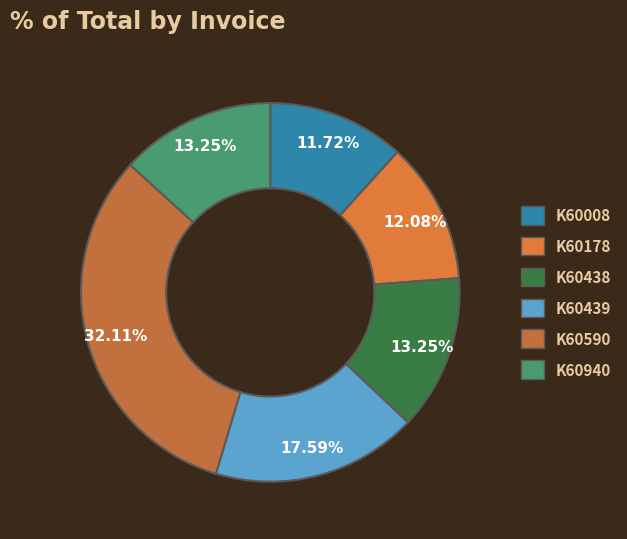

To the nearest percent, what is the average slice percentage?

17%